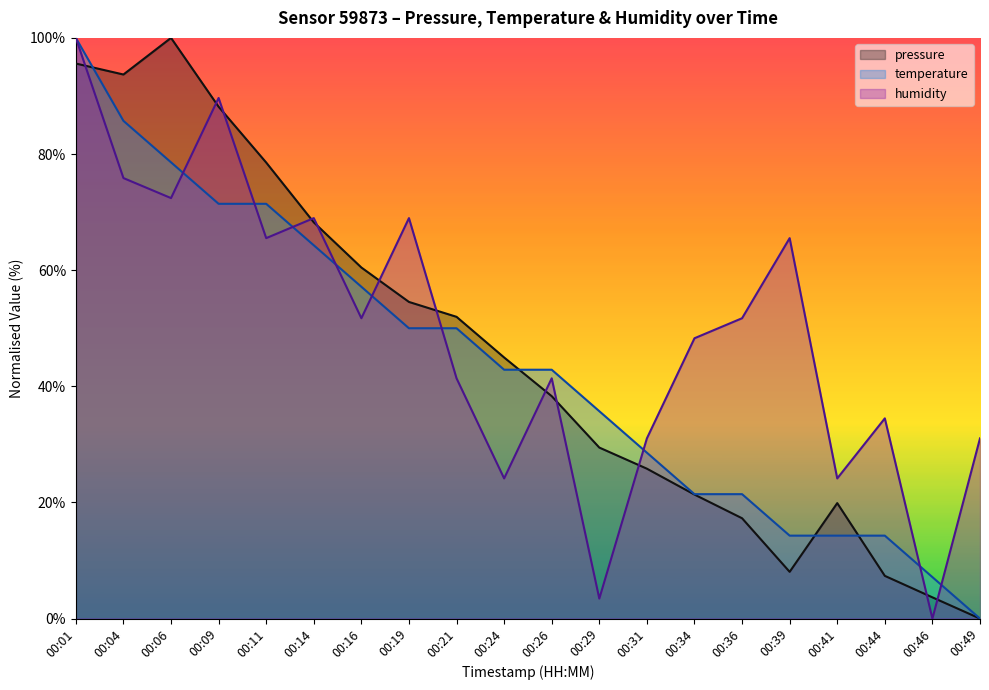

What are all the series names shown in the legend?

pressure, temperature, humidity